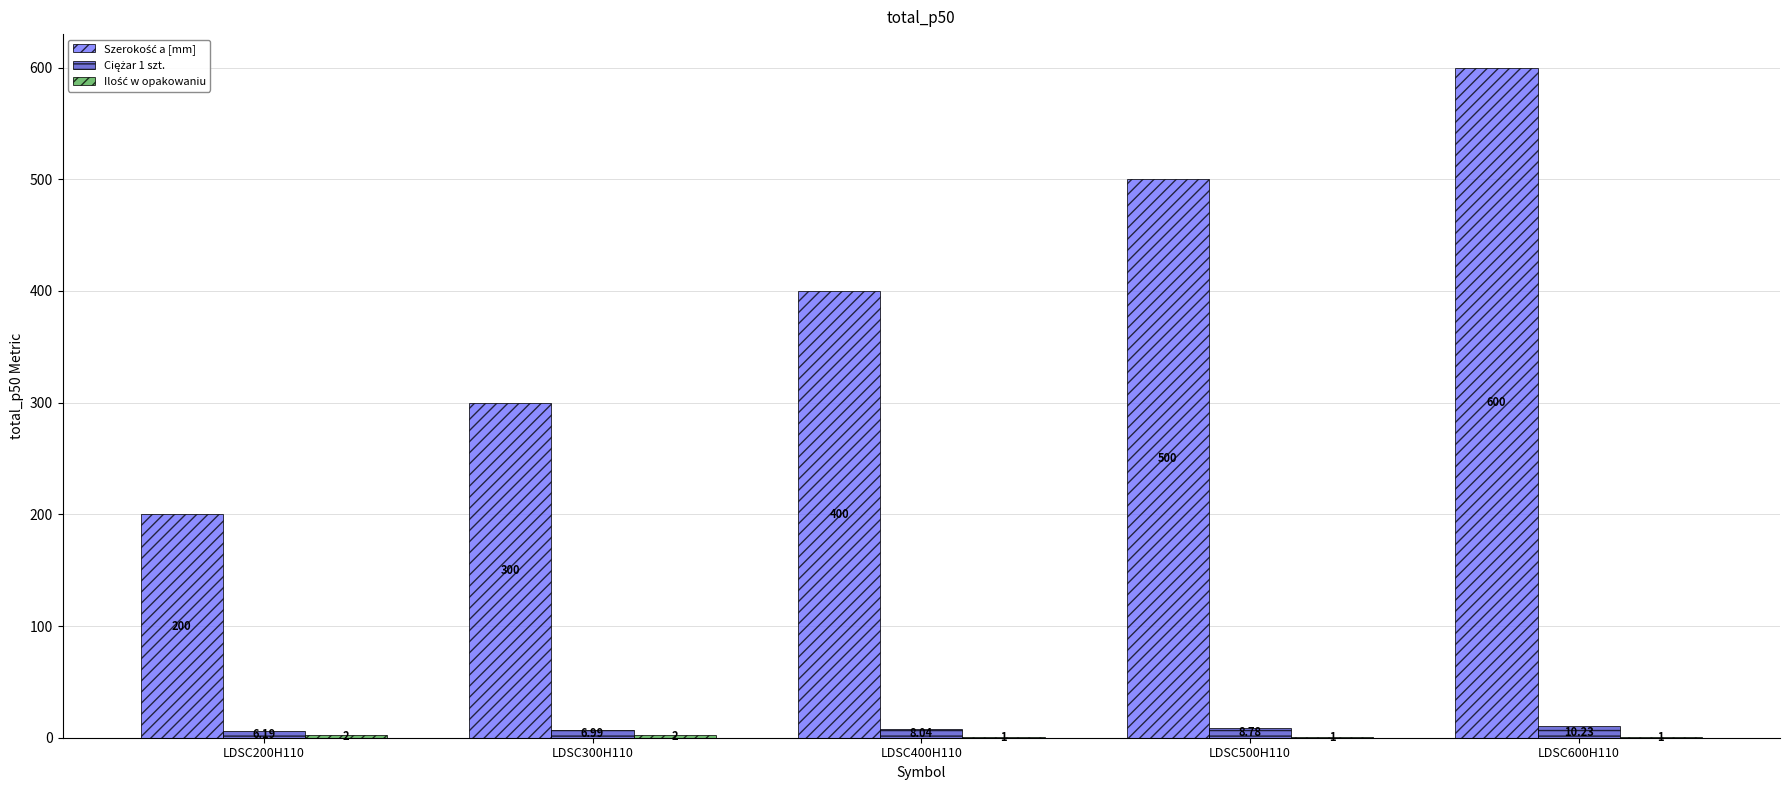

At which category is the sum across all series the highest?

LDSC600H110